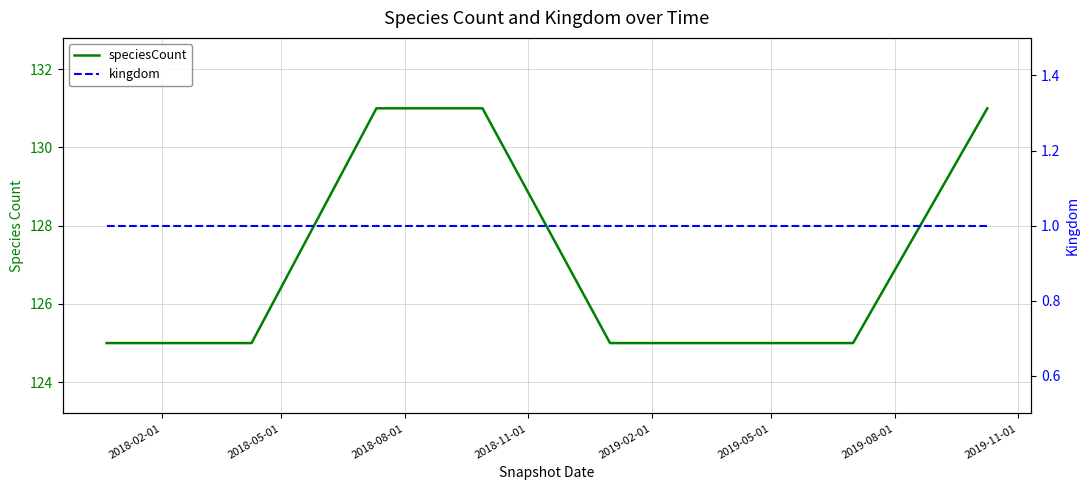

The value of kingdom at 2018-11-01 is 0. True or false?

False